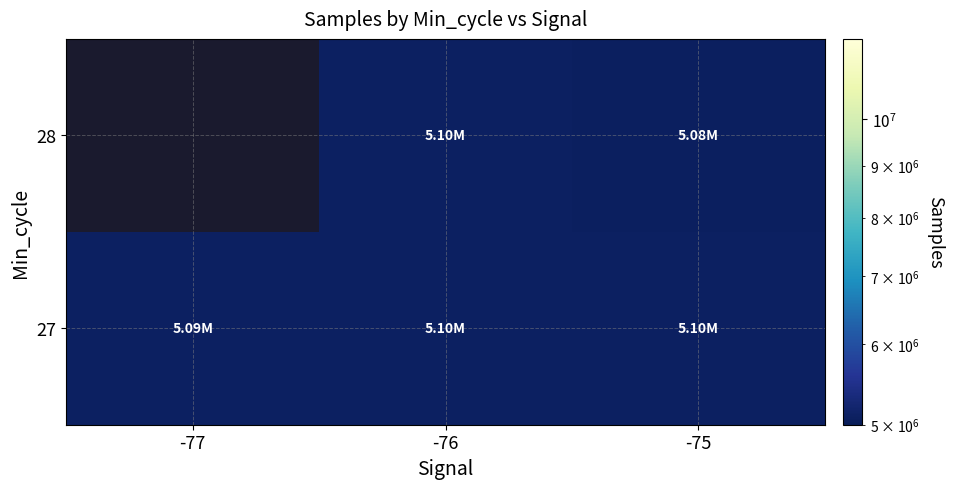

At which category does the chart reach its peak across all series?

-76